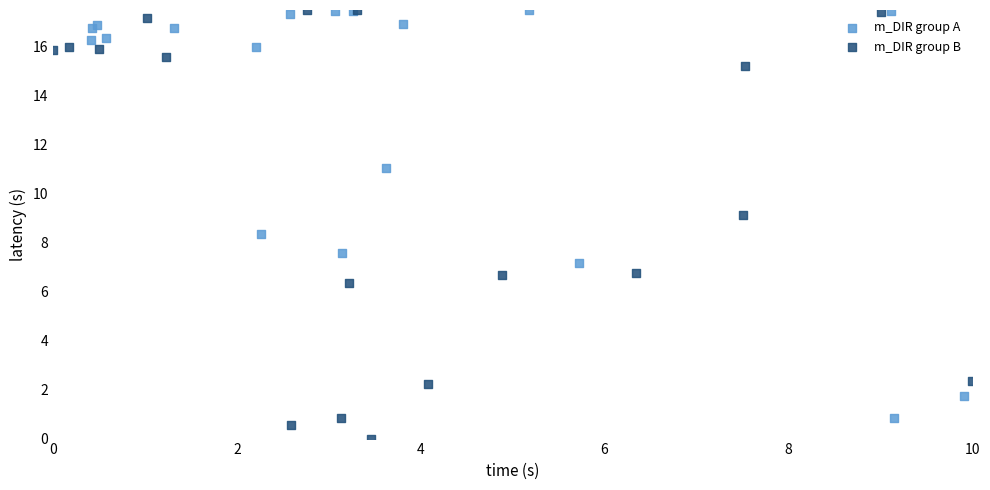

Which series contains the lowest Y value?

m_DIR group B